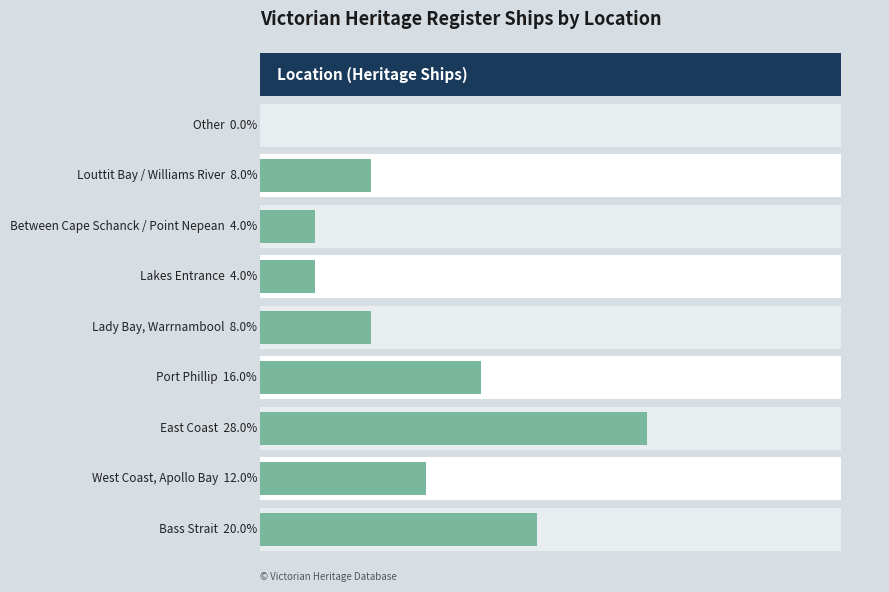

Is it true that the value at 8 is -3?

False